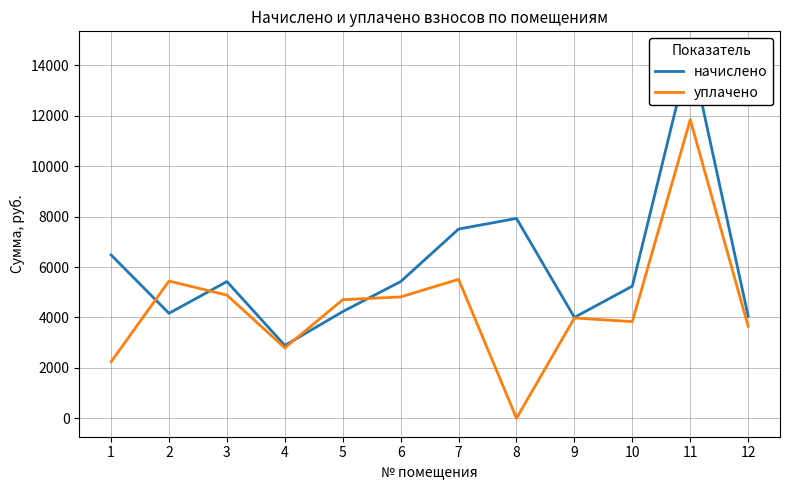

Reading left to right, list all the values displayed in this chart.

начислено: 1=6480.0	2=4166.4	3=5424.0	4=2889.6	5=4233.6	6=5424.0	7=7507.2	8=7929.6	9=4003.2	10=5241.6	11=14620.8	12=4051.2
уплачено: 1=2240.0	2=5445.0	3=4886.6	4=2793.1	5=4707.0	6=4814.8	7=5514.1	8=0.1	9=3978.9	10=3835.0	11=11847.0	12=3650.9